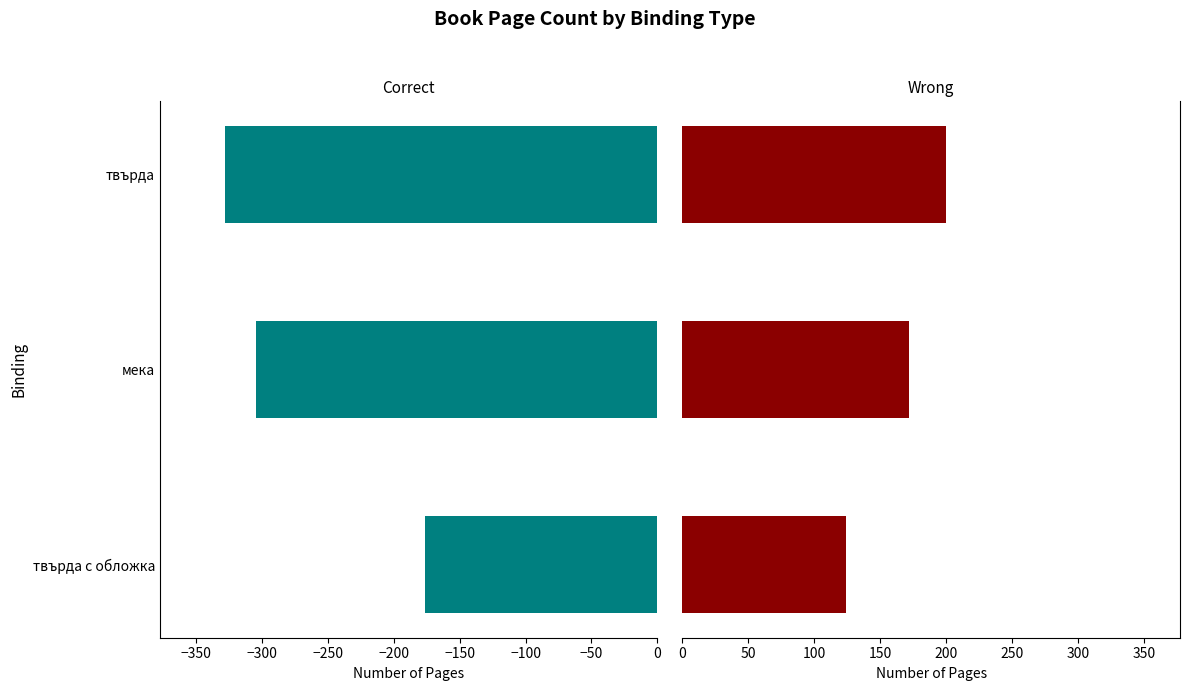

The value of Wrong at твърда is 97. True or false?

False